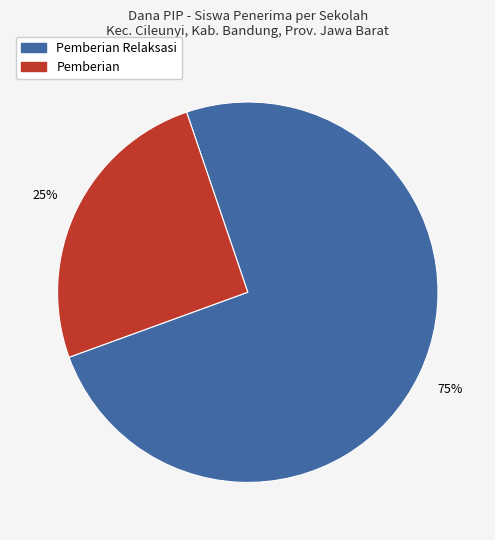

To the nearest percent, what is the average slice percentage?

50%